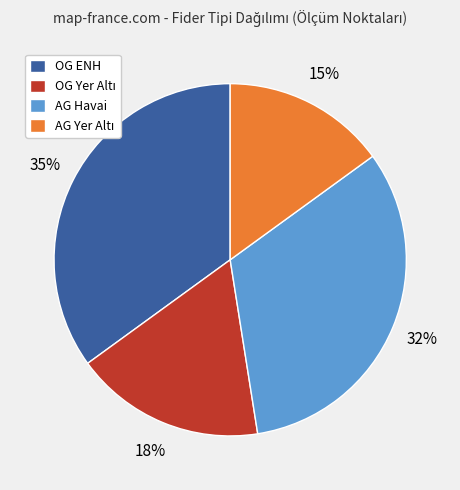

To the nearest percent, what is the average slice percentage?

25%